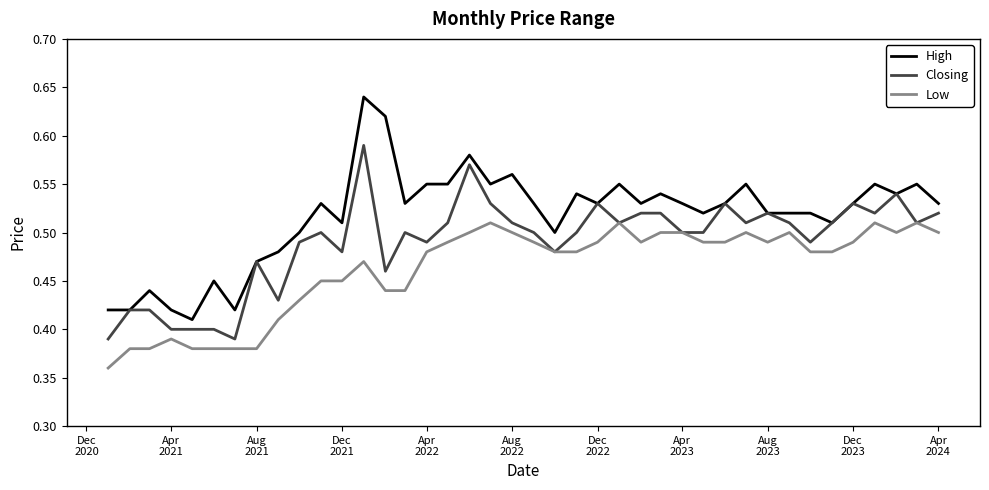

What are all the series names shown in the legend?

High, Closing, Low